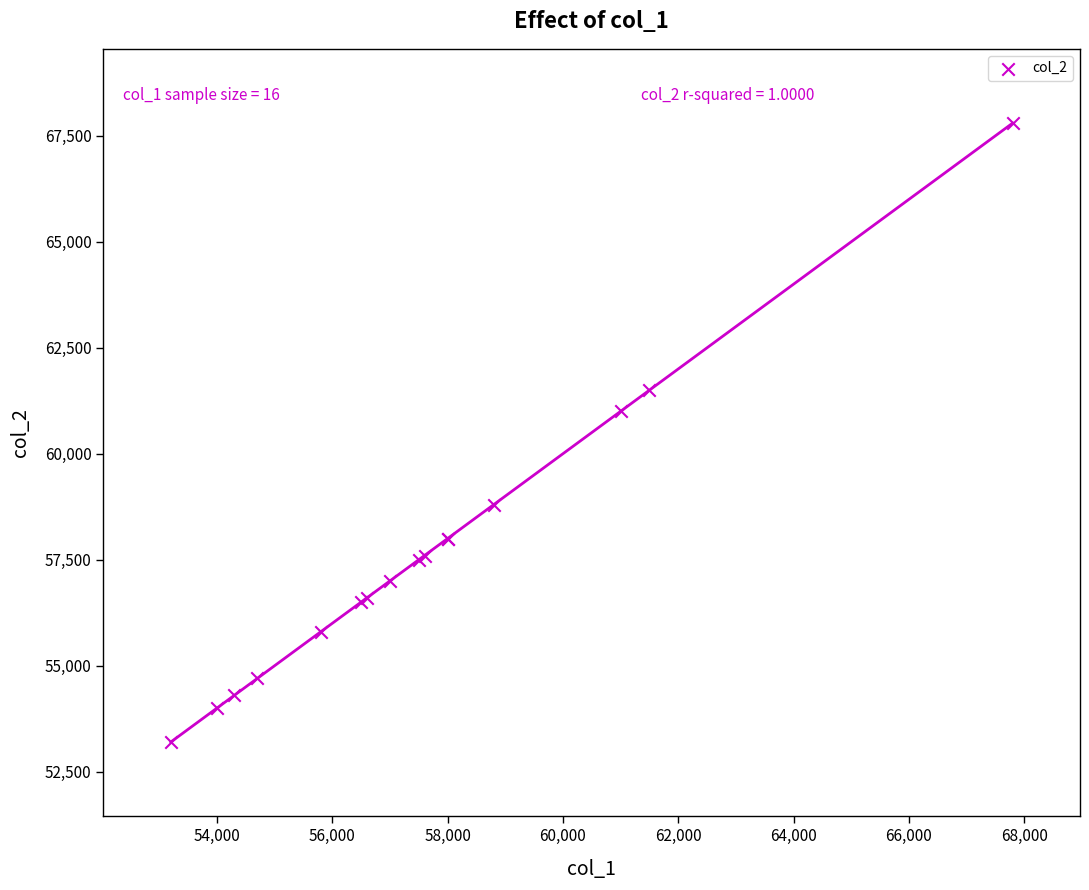

What Y value in the scatter plot is closest to 60500?

61000